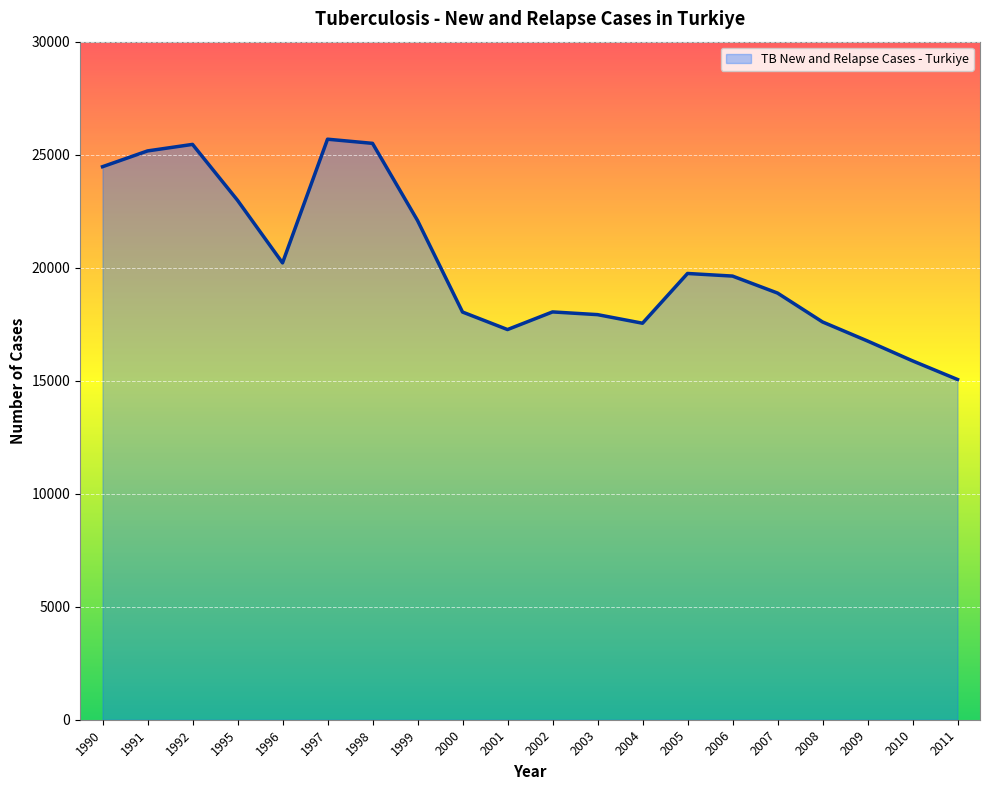

Where is the first local maximum?

1992